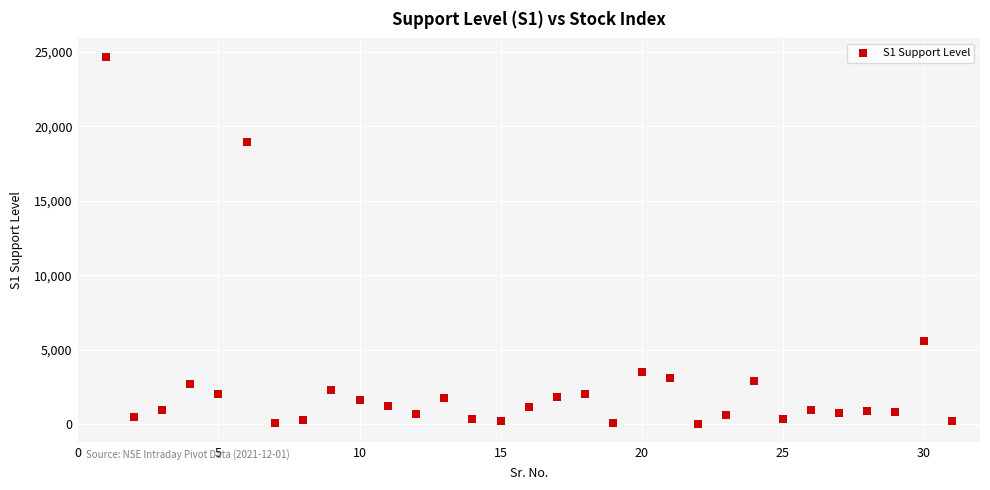

What is the range of X values (max minus min)?

30.0